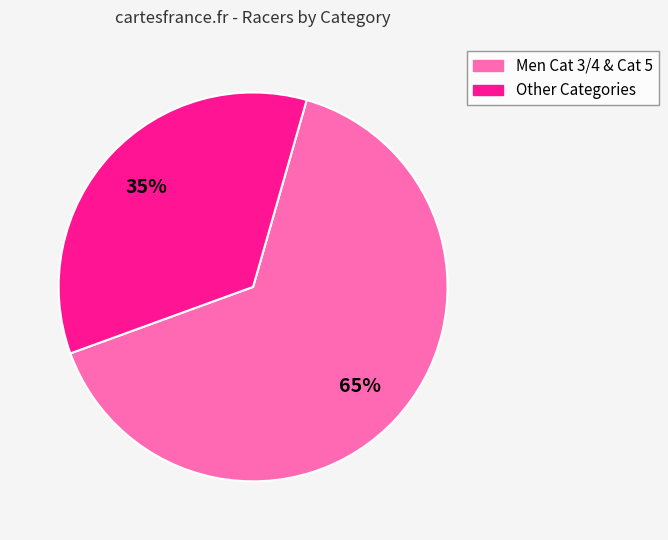

Is there a majority slice in this chart?

Yes